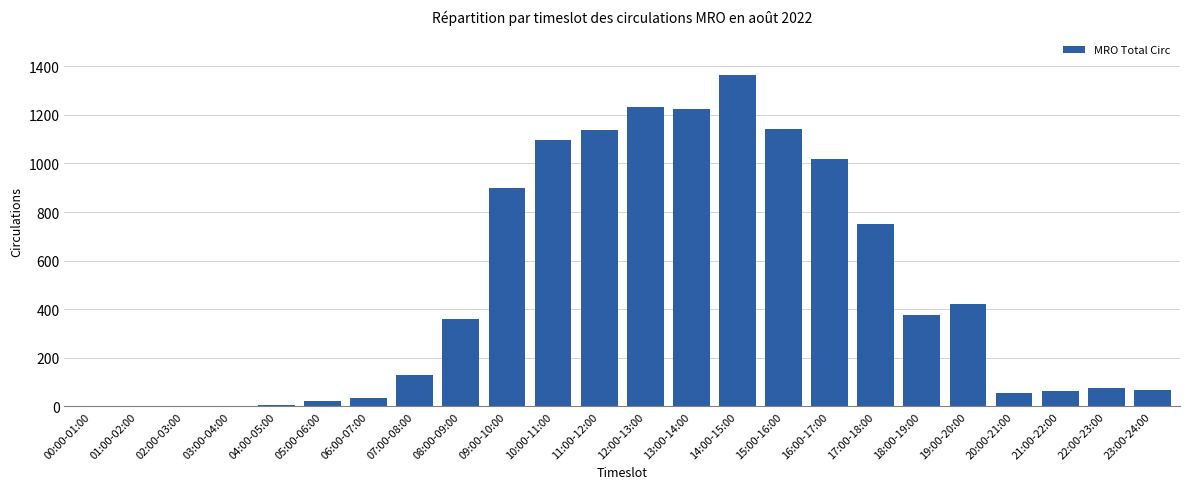

At which category does the chart reach its peak across all series?

14:00-15:00